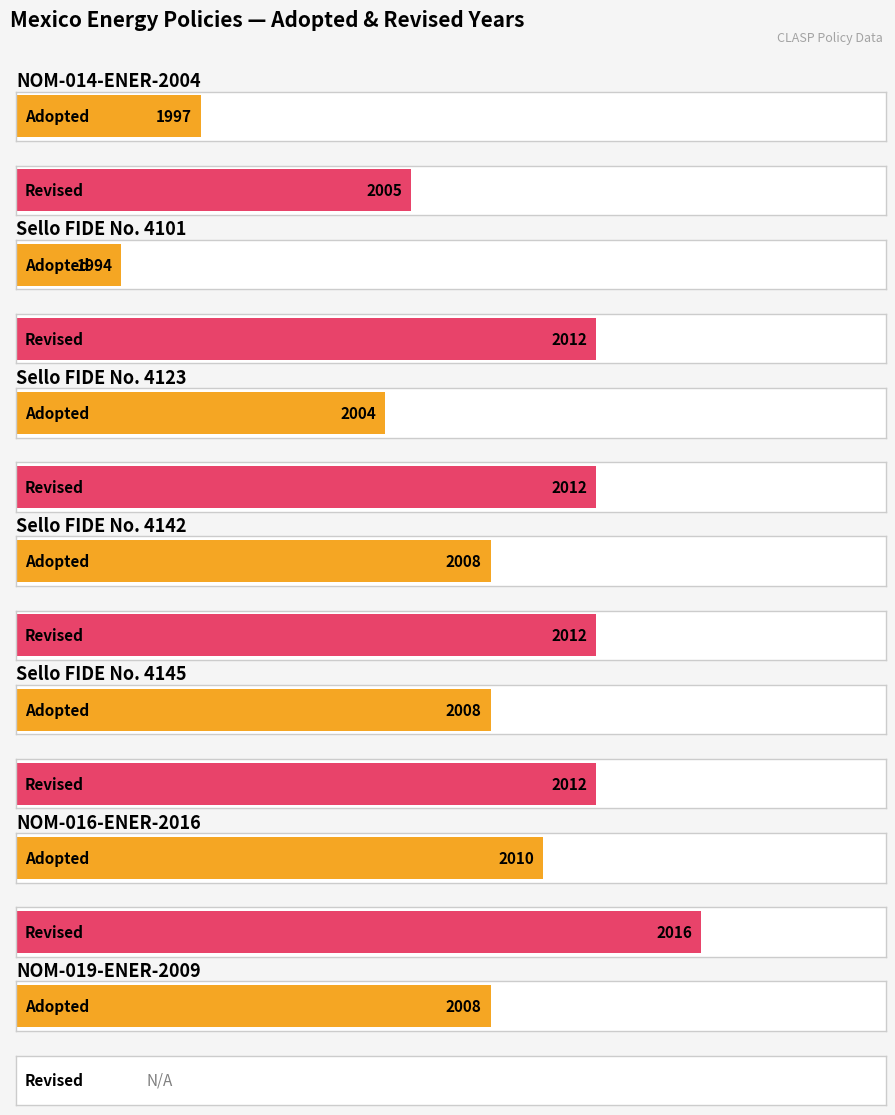

What is the sum of the Revised values at Sello FIDE No. 4142 and Sello FIDE No. 4145?

4024